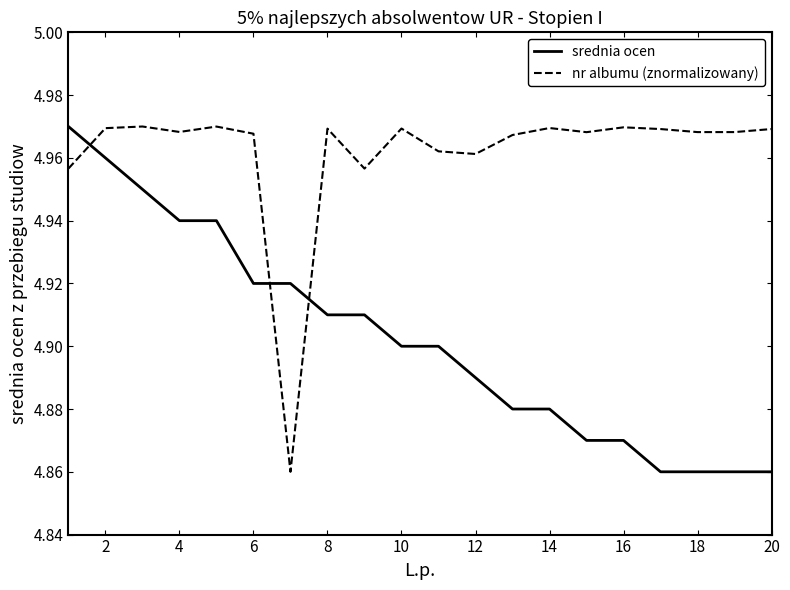

List the series in order of their overall mean, lowest first.

srednia ocen, nr albumu (znormalizowany)